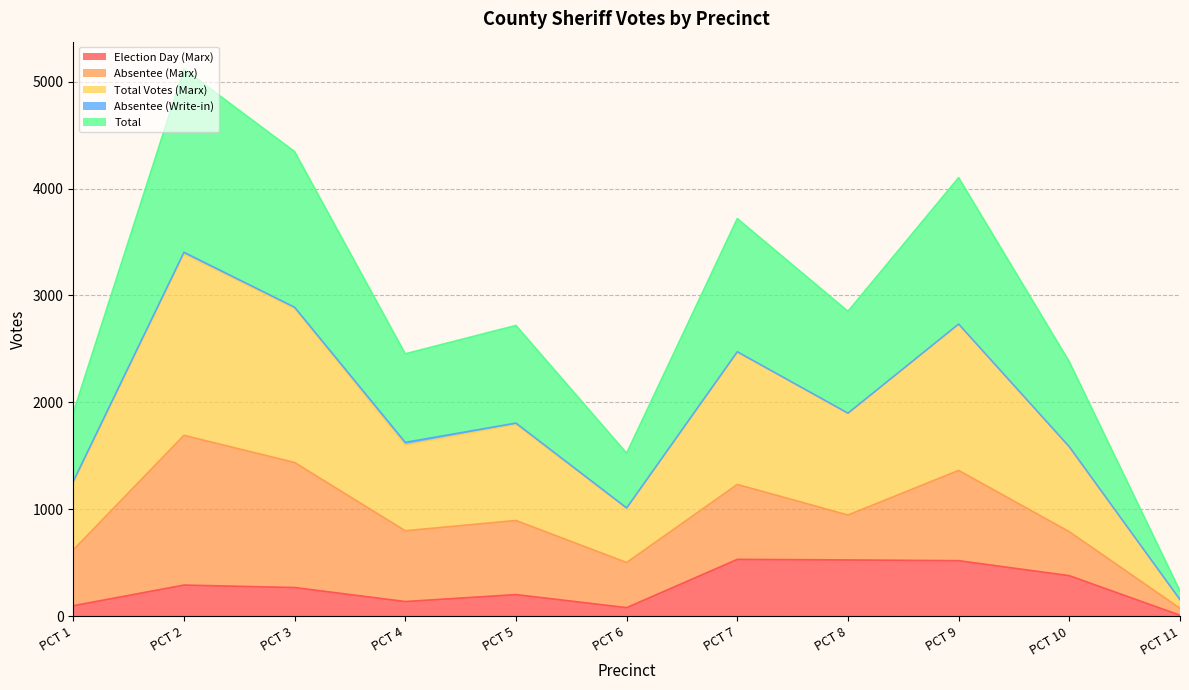

The value of Total at PCT 5 is 2720. True or false?

True